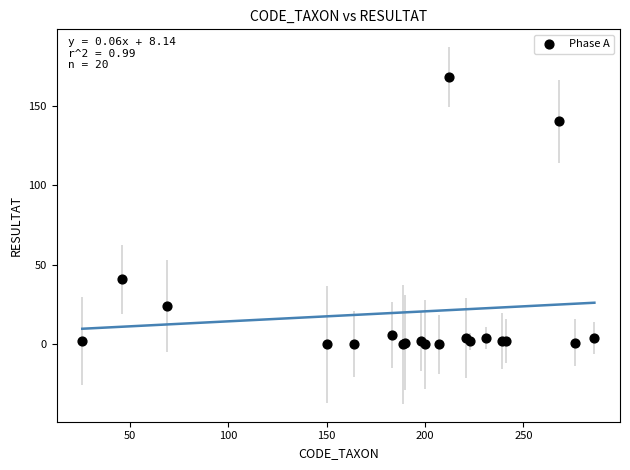

What Y value in the scatter plot is closest to 84?

41